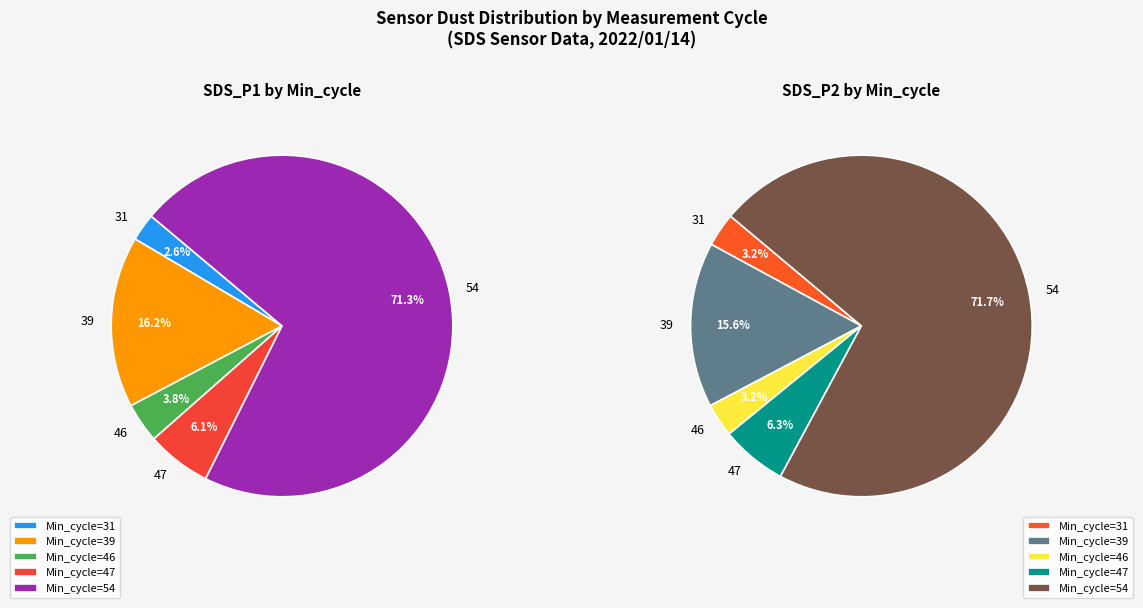

Between 39 and 54, which is larger?

54